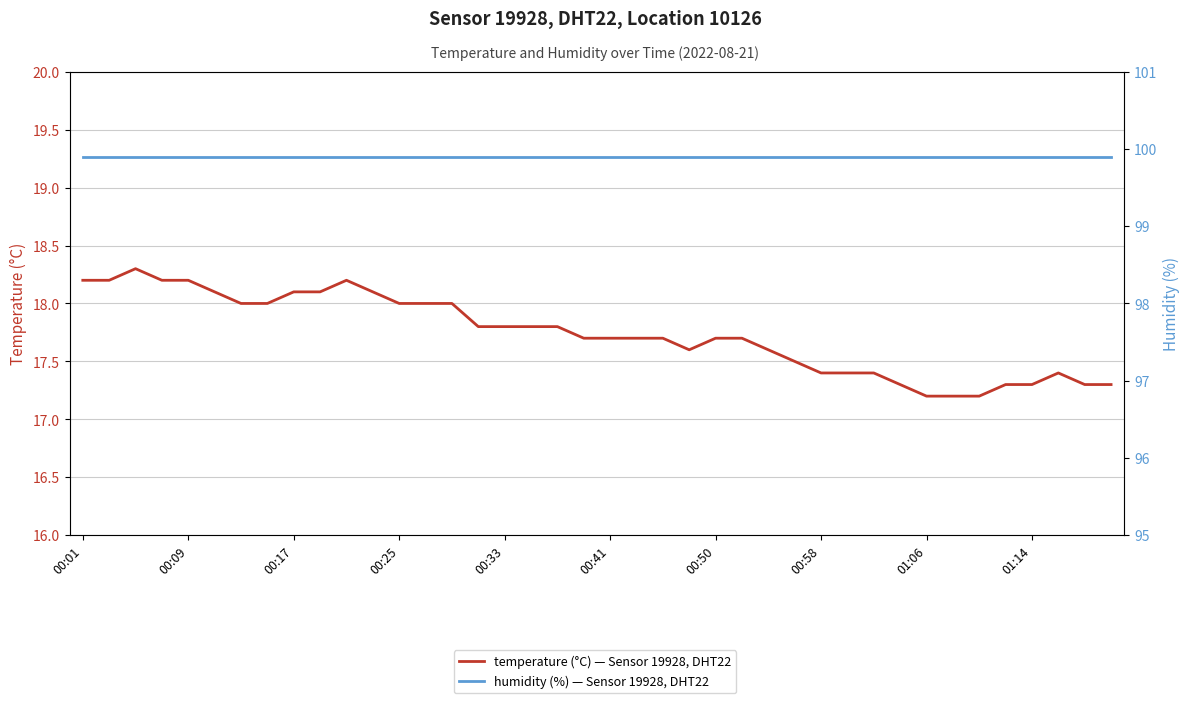

List the series in order of their overall mean, lowest first.

temperature (°C) — Sensor 19928, DHT22, humidity (%) — Sensor 19928, DHT22